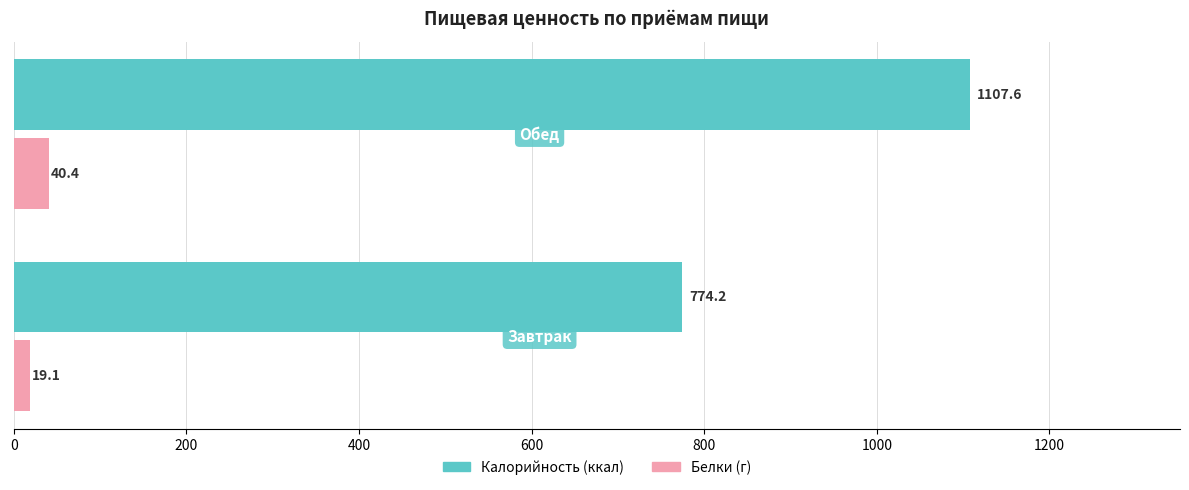

What is the greatest value displayed?

1107.6